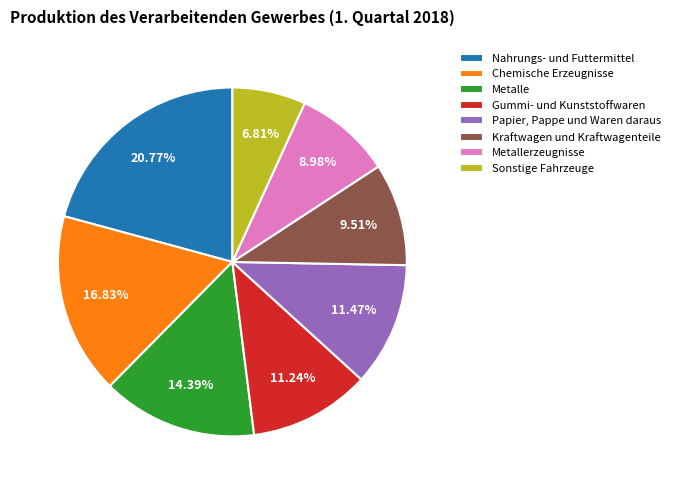

To the nearest percent, what is the combined percentage of Sonstige Fahrzeuge and Chemische Erzeugnisse?

24%